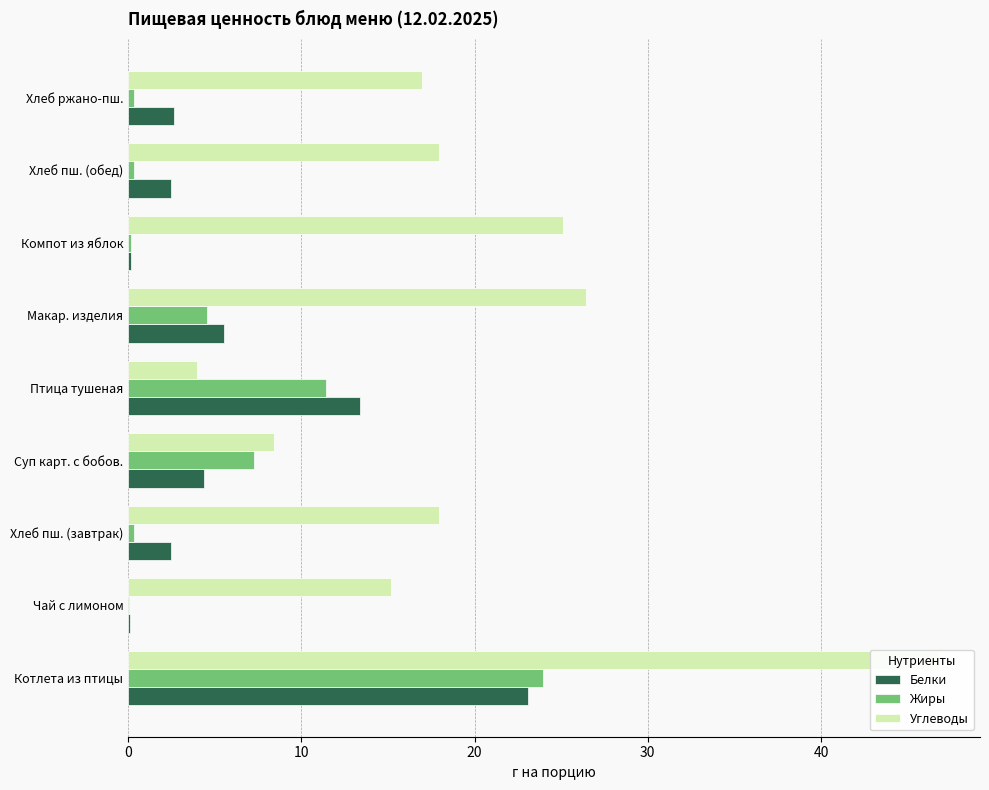

Which series has the largest total across all categories?

Углеводы